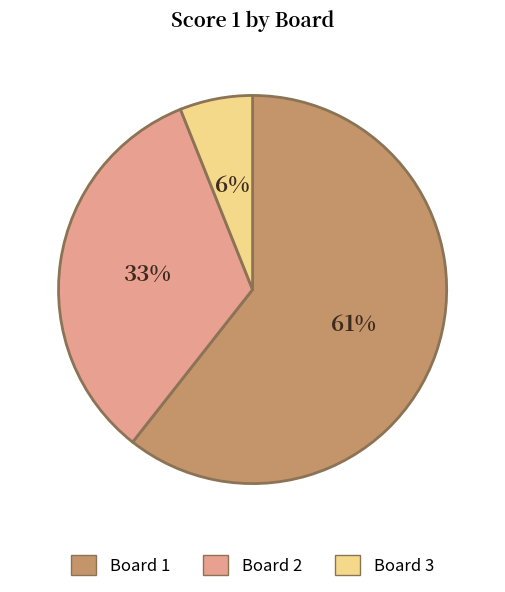

Is there any slice that represents more than half of the pie?

Yes